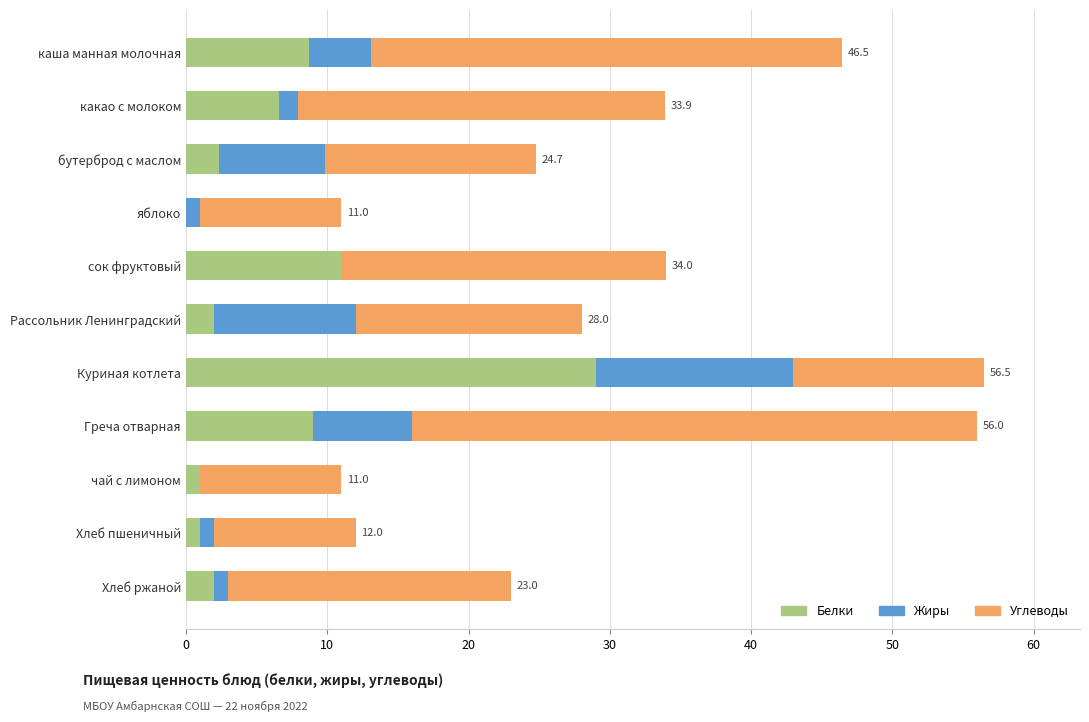

What is the sum of the Белки values at какао с молоком and каша манная молочная?

15.3